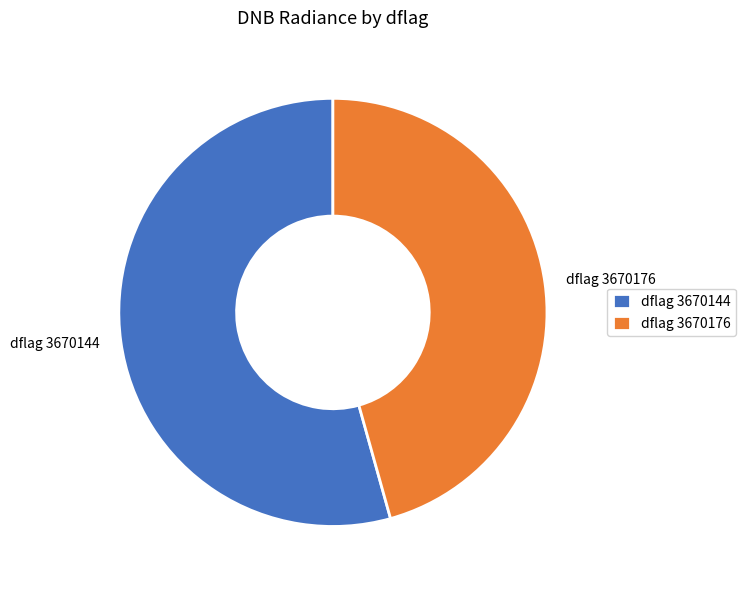

What is the majority slice?

dflag 3670144